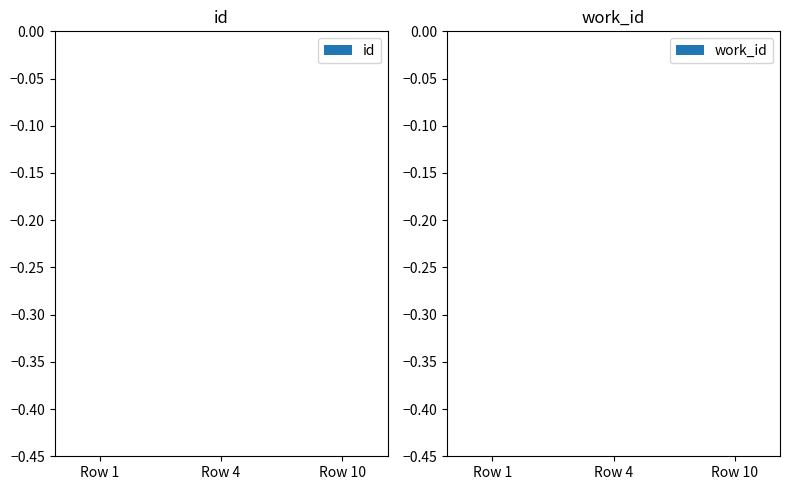

What are all the series names shown in the legend?

id, work_id